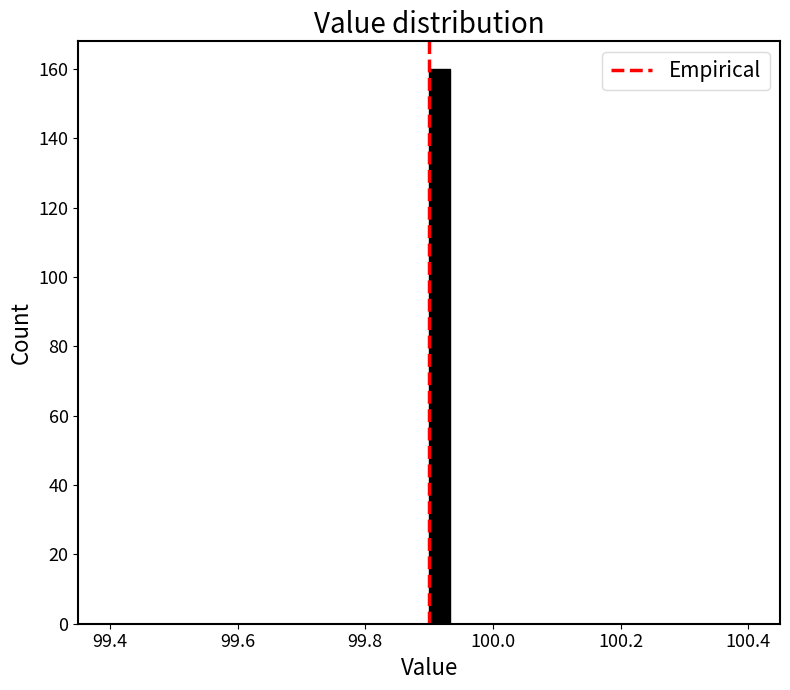

Read against the x-axis, roughly where is the centre of the tallest bar?

99.92